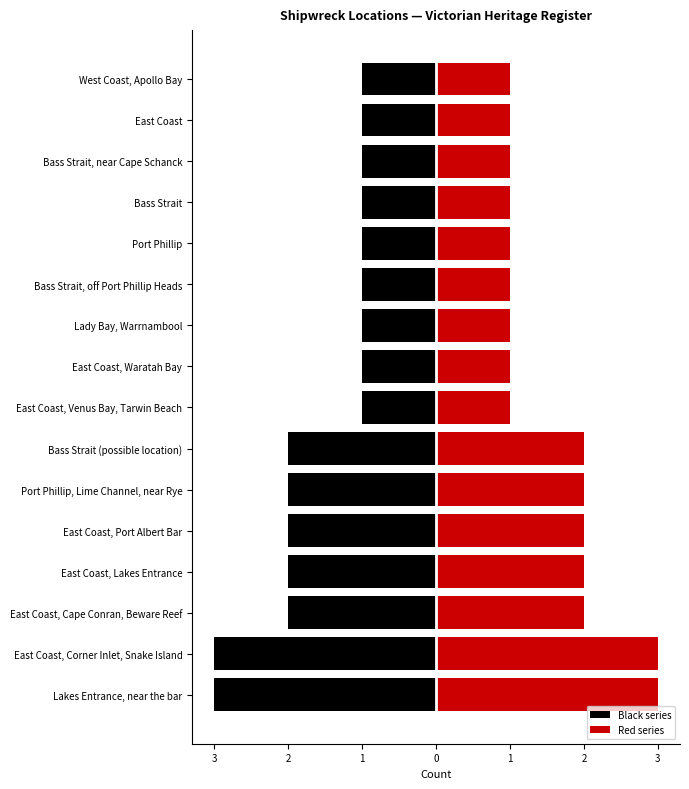

Does the chart contain any negative values?

Yes